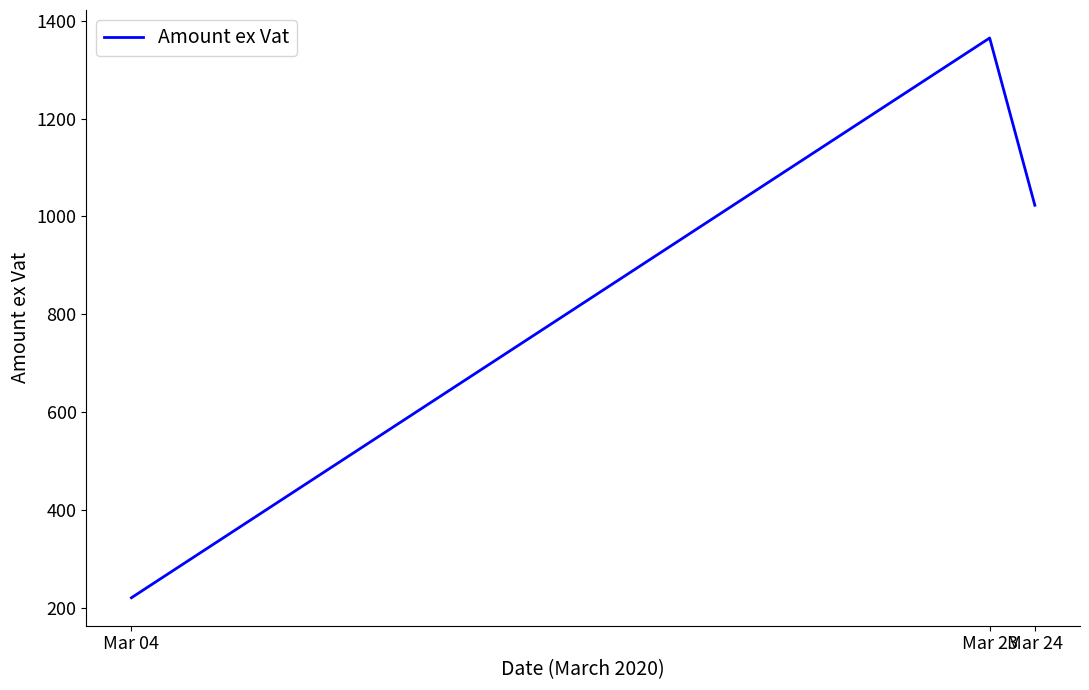

Rank the categories by value from highest to lowest.

Mar 23, Mar 24, Mar 04